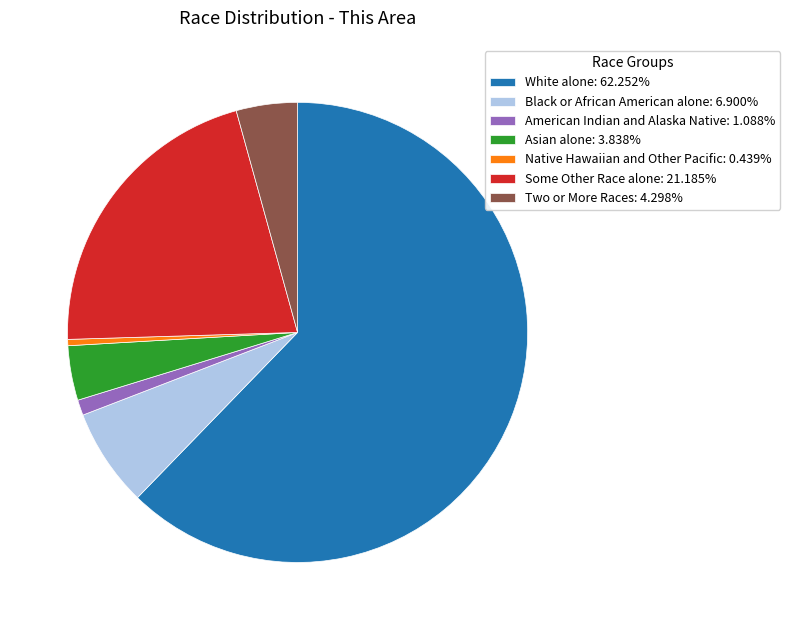

Which has a higher value, Asian alone or White alone?

White alone